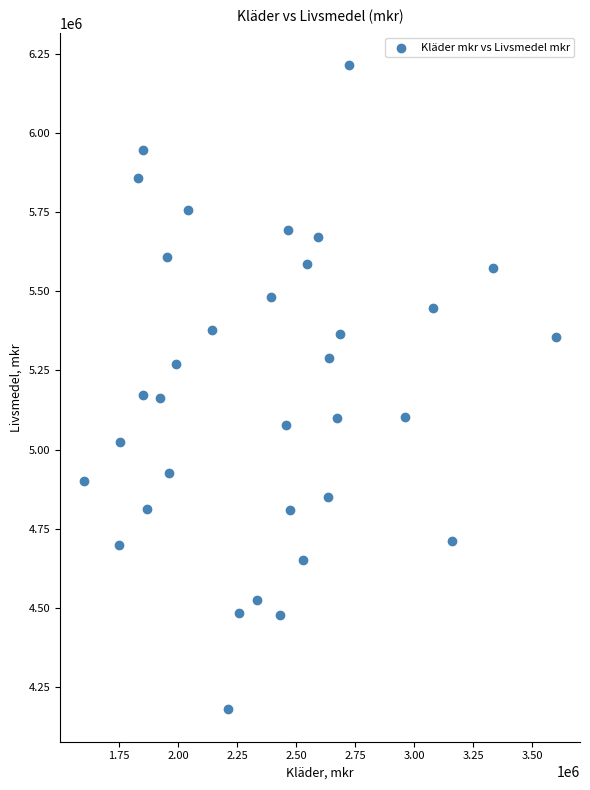

What is the range of X values (max minus min)?

2001169